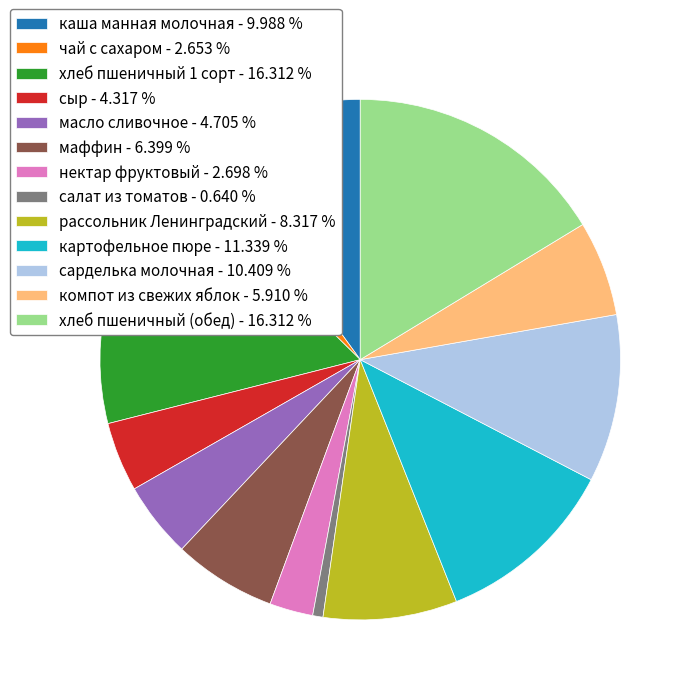

Approximately how many times larger is the value at картофельное пюре - 11.339 % compared to рассольник Ленинградский - 8.317 %?

1.4